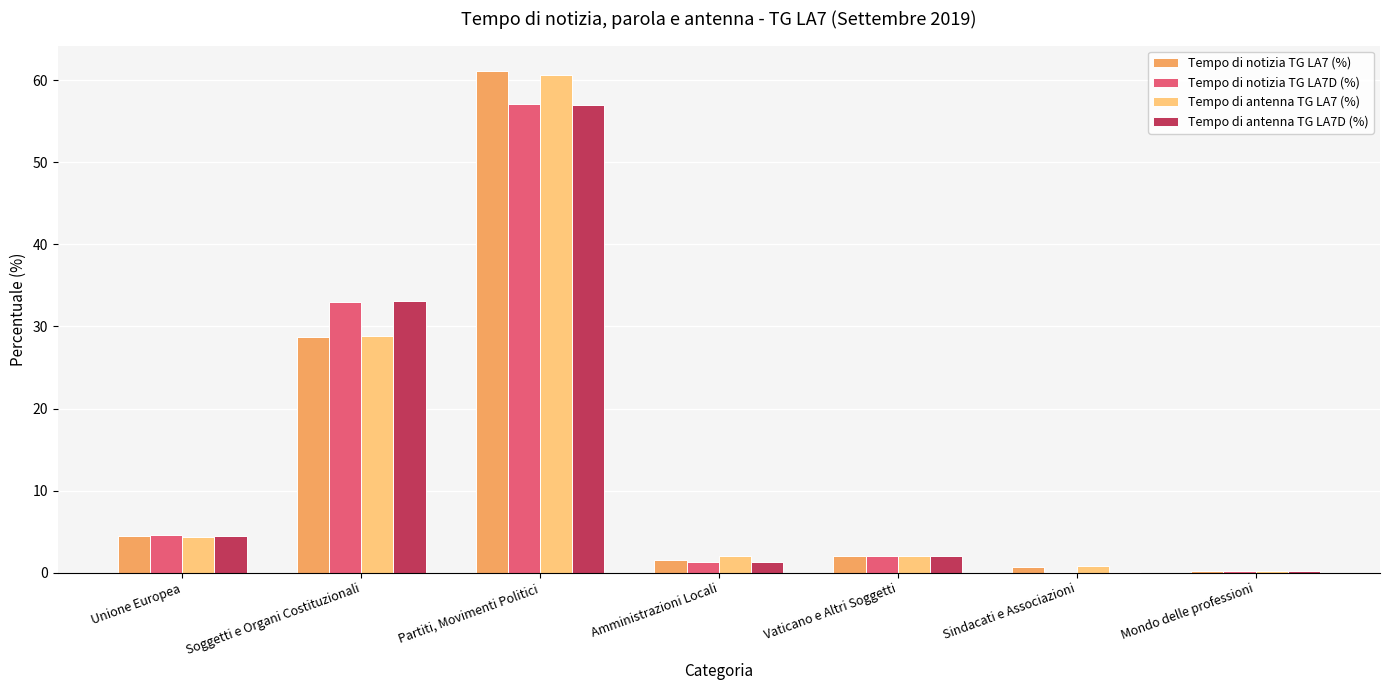

What is the difference between the Tempo di notizia TG LA7 (%) values at Sindacati e Associazioni and Soggetti e Organi Costituzionali?

28.0